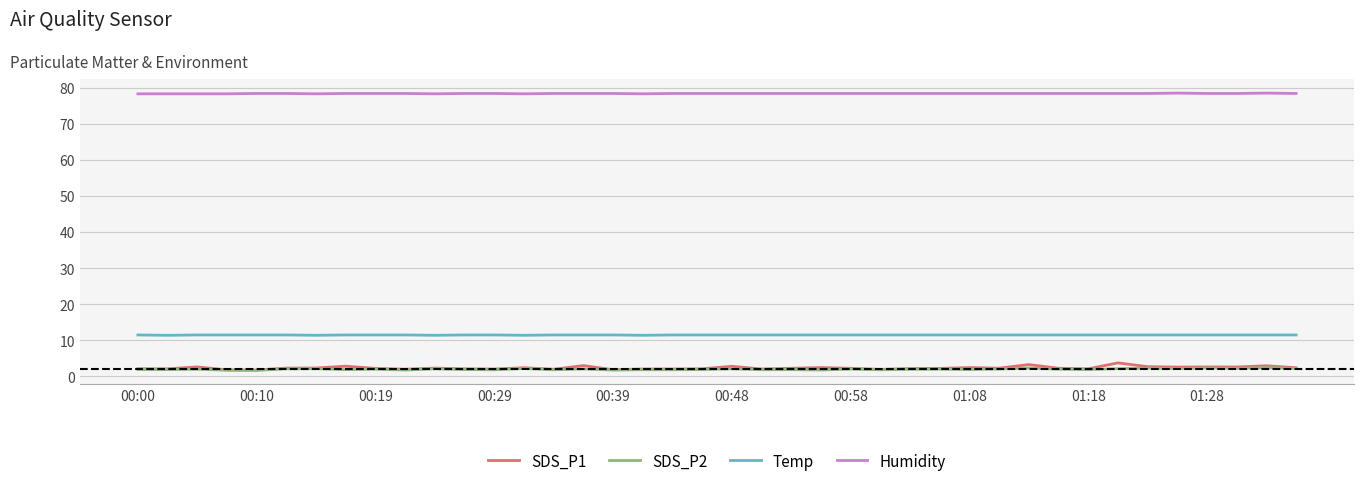

True or false: Humidity and Temp intersect in this chart.

False